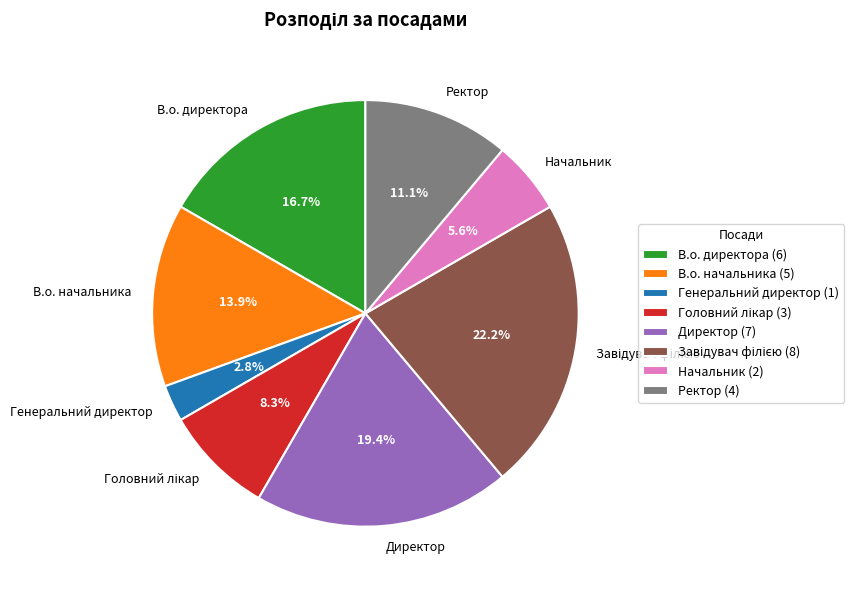

Which has a higher value, В.о. начальника or Начальник?

В.о. начальника